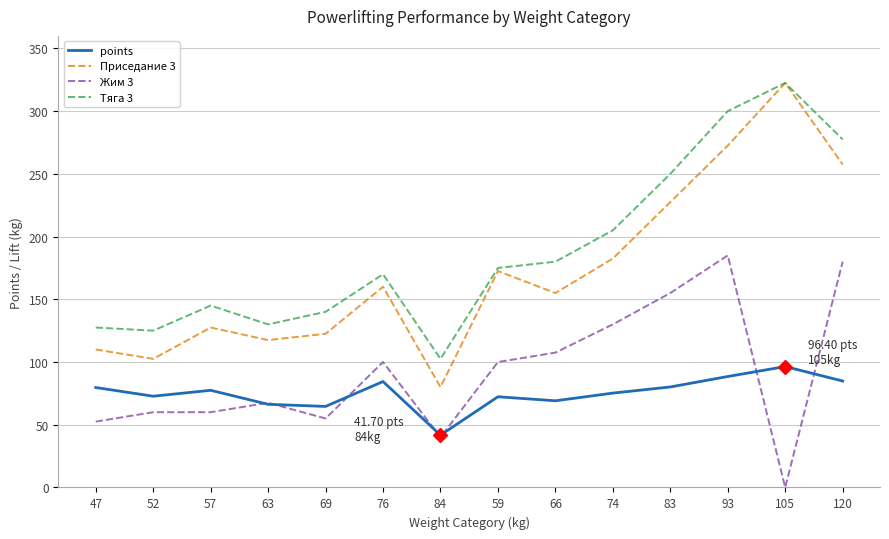

What position from the left is 57?

3